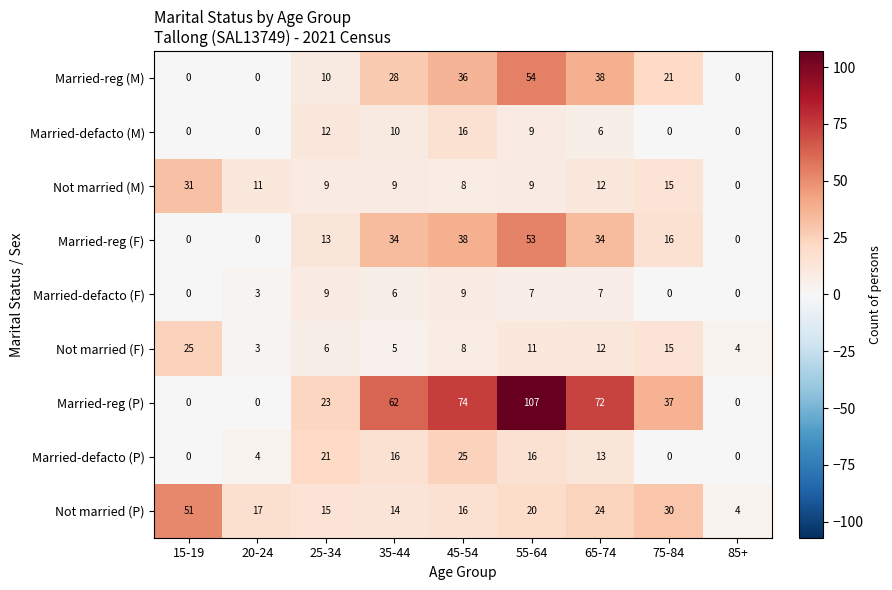

How many values in Not married (M) are above zero?

8